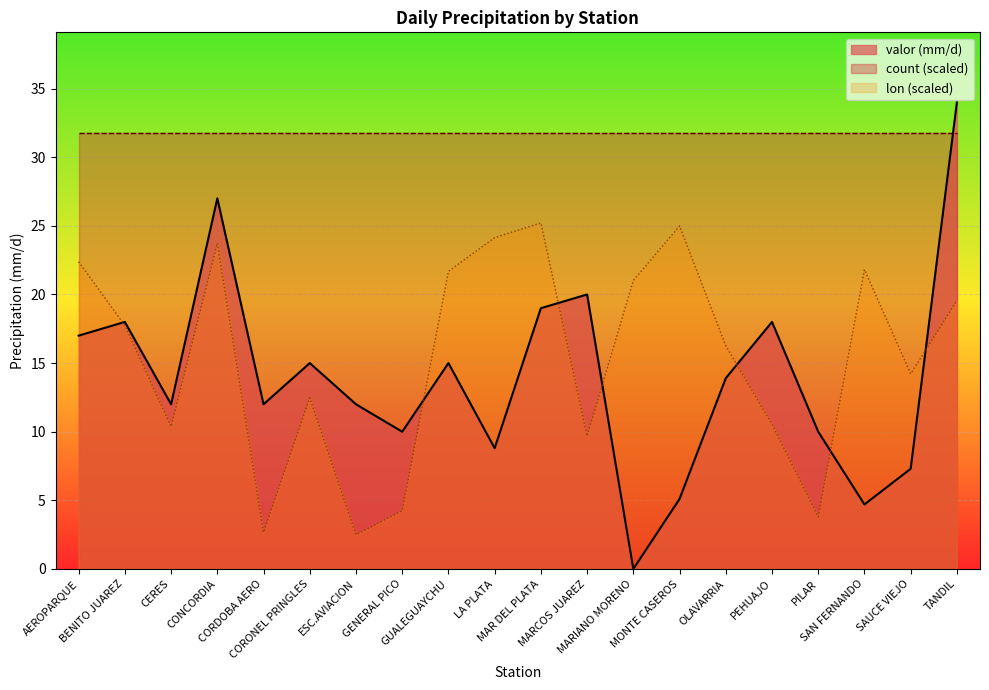

At how many categories does at least one series exceed 8?

20